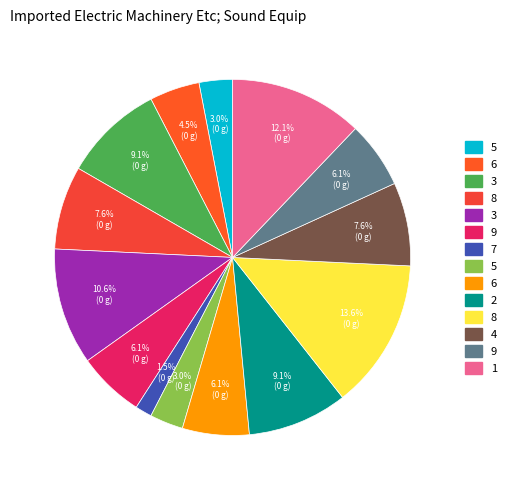

Count the number of slices in the pie.

14